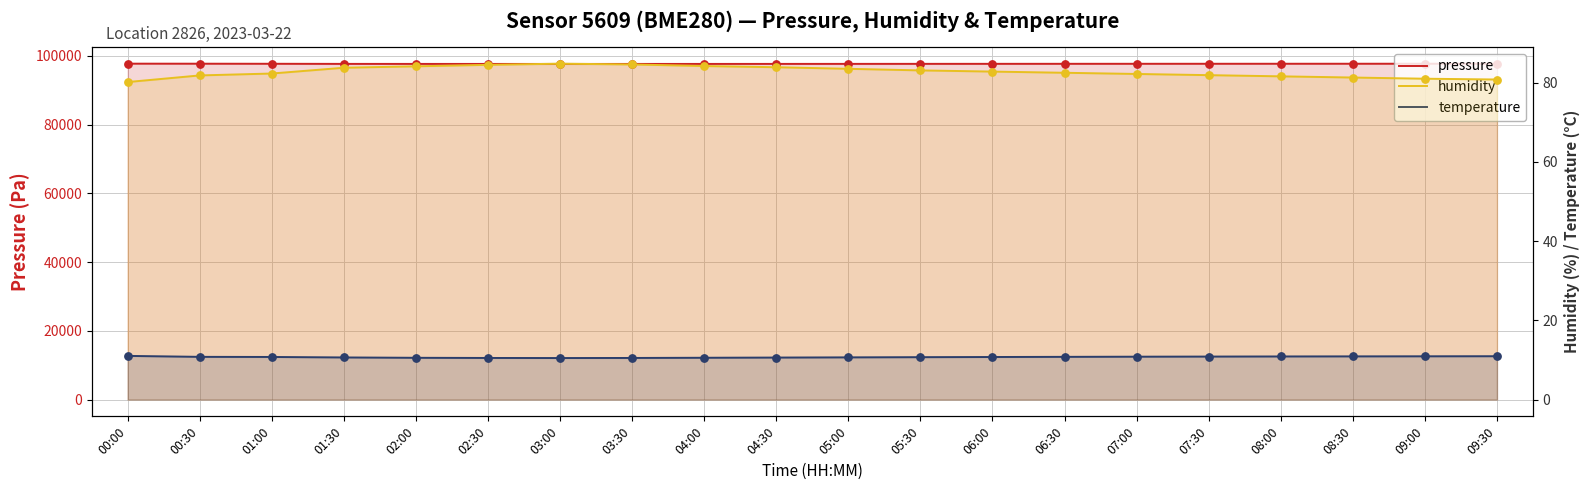

Which series reaches the maximum Y coordinate?

pressure